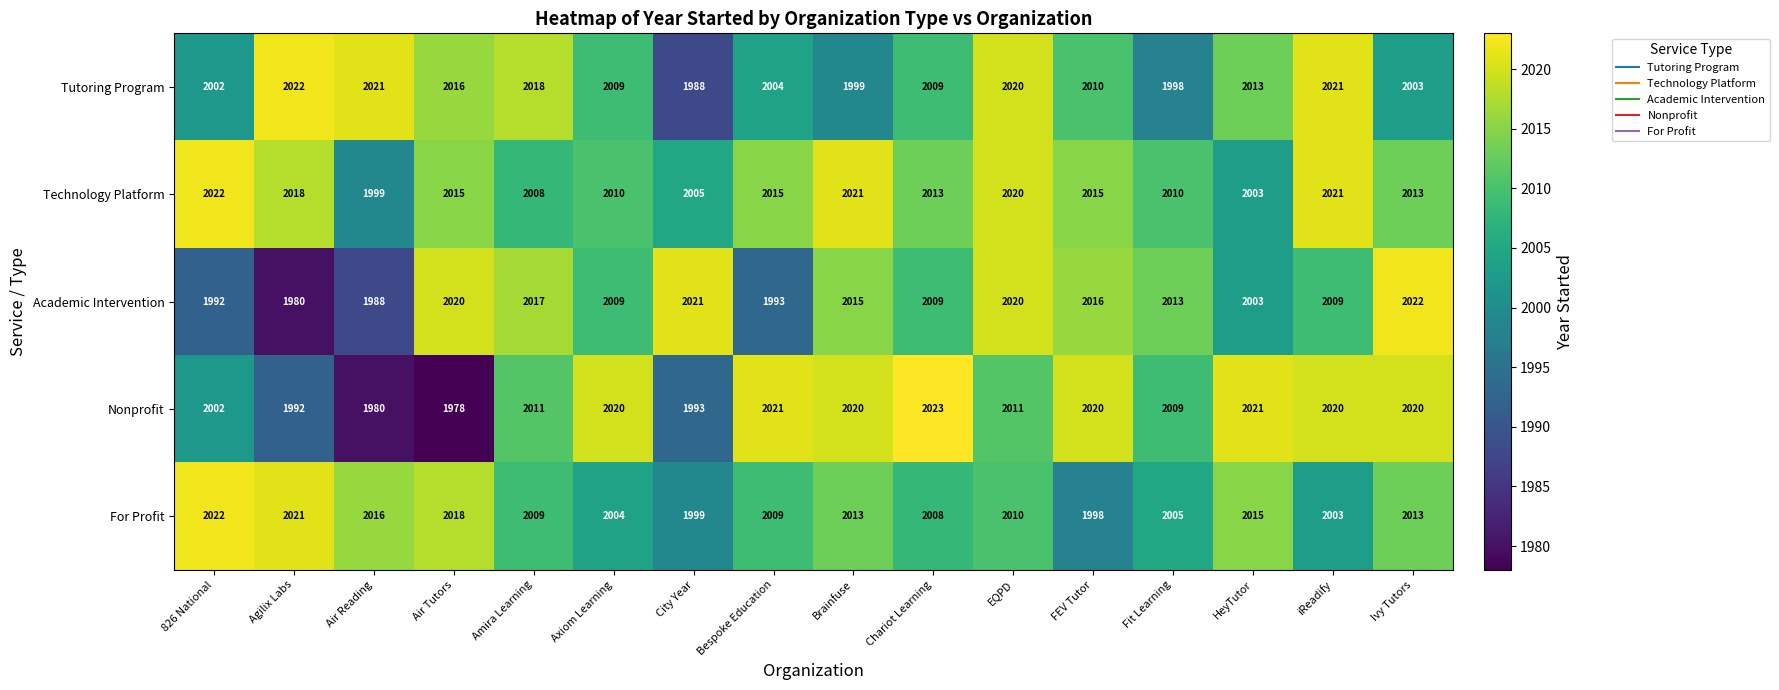

Which series has the largest total across all categories?

Technology Platform